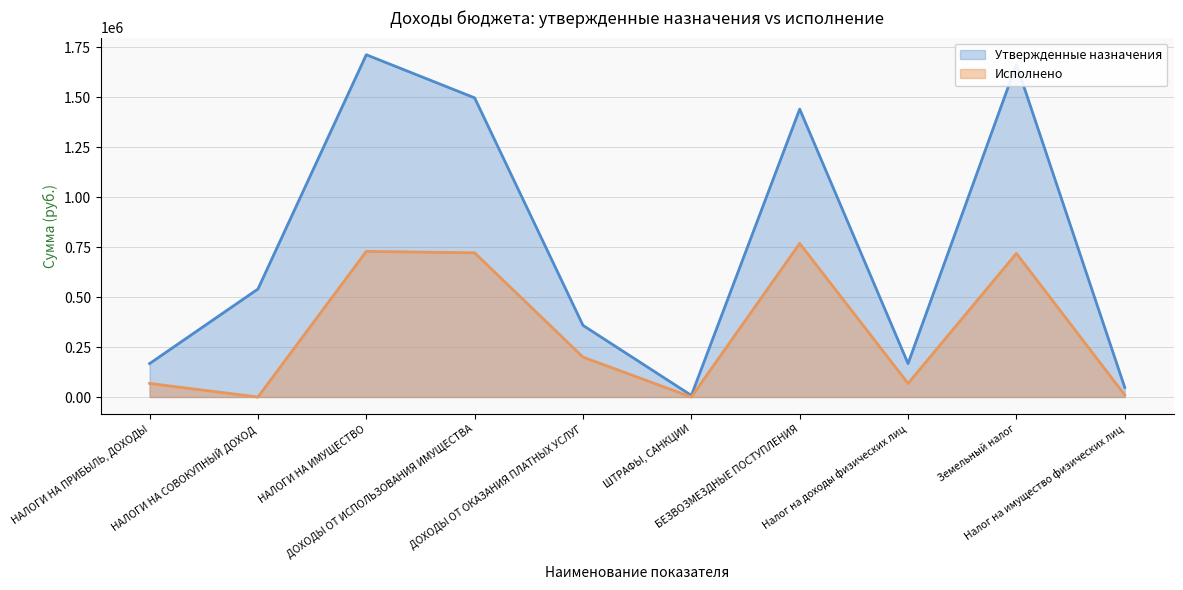

Does the chart have visible grid lines?

Yes